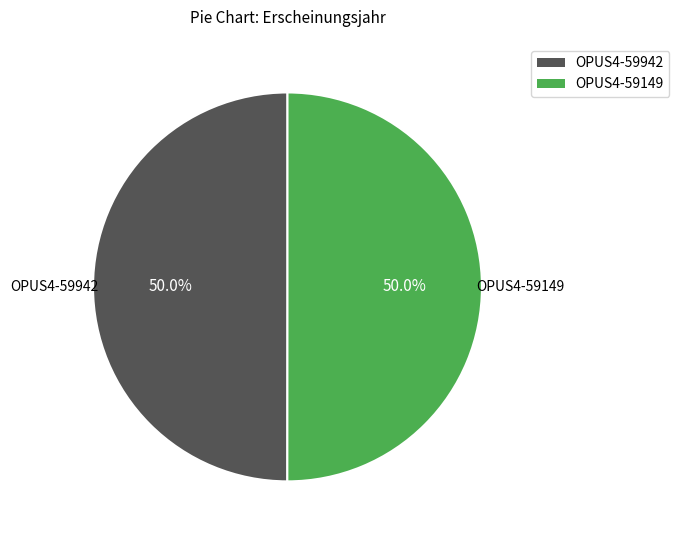

True or false: OPUS4-59149 accounts for 37% of the total.

False